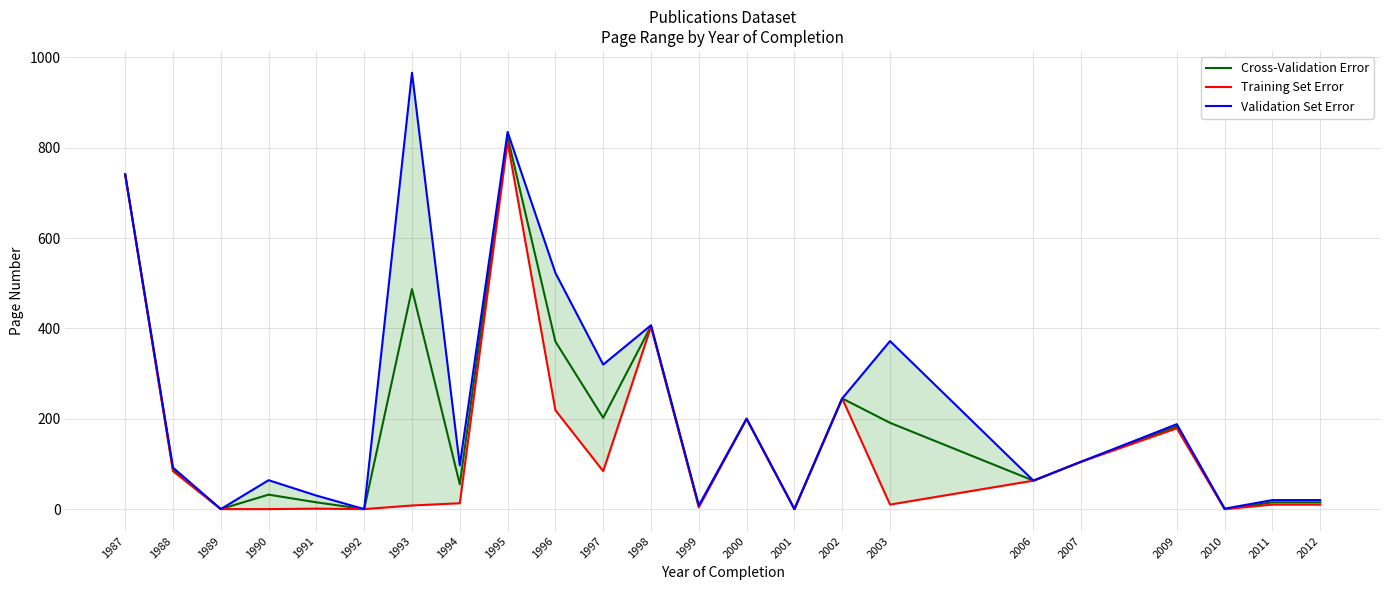

List the series in order of their peak value, highest first.

Validation Set Error, Cross-Validation Error, Training Set Error